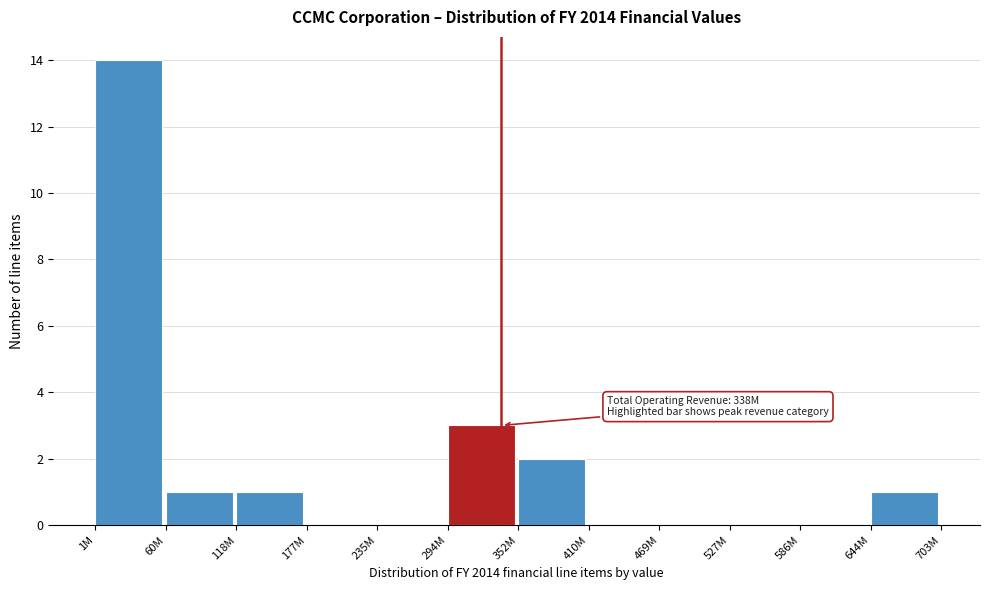

Reading right to left, what are all the values shown in this chart?

644M=1	586M=0	527M=0	469M=0	410M=0	352M=2	294M=3	235M=0	177M=0	118M=1	60M=1	1M=14